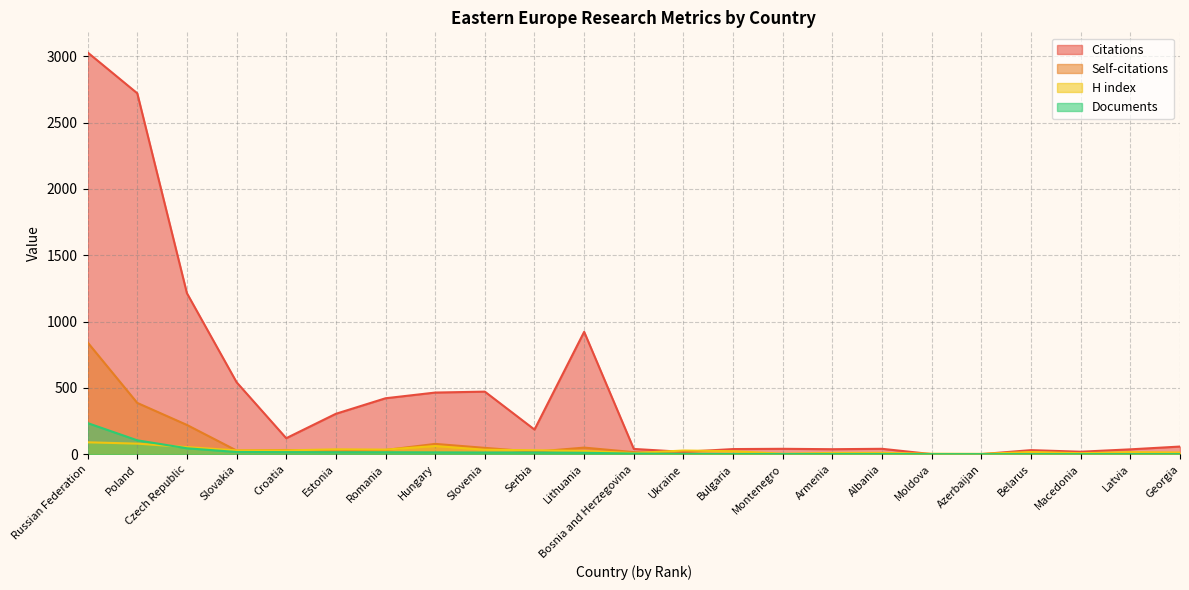

Is it true that Citations equals 1214 at Czech Republic?

True